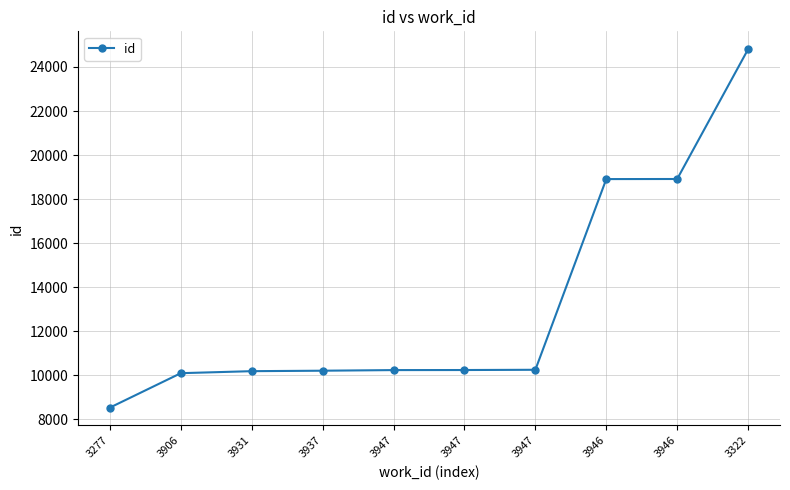

How many values are below 10243?

5